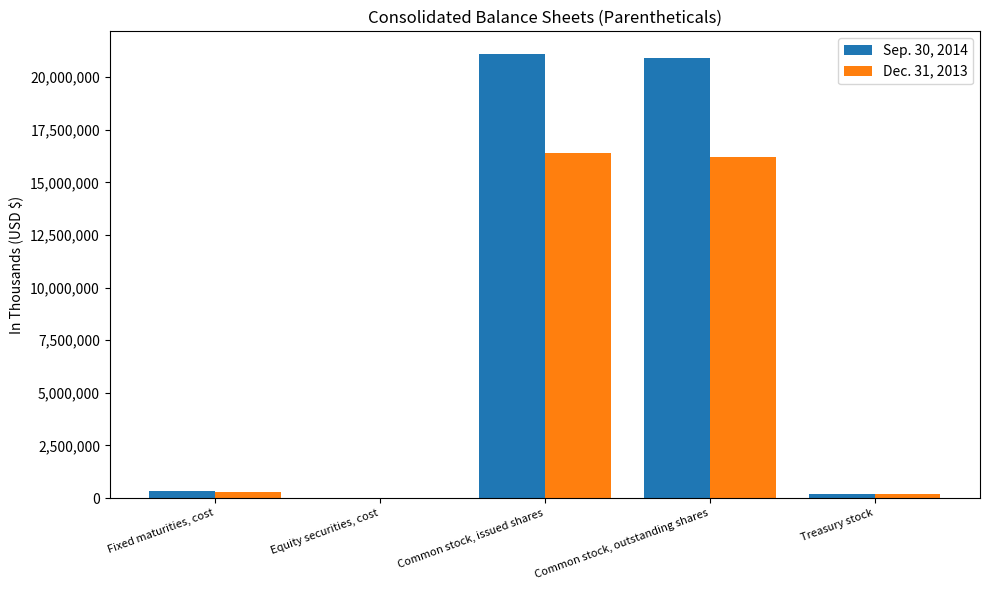

How many data points does each series have?

5